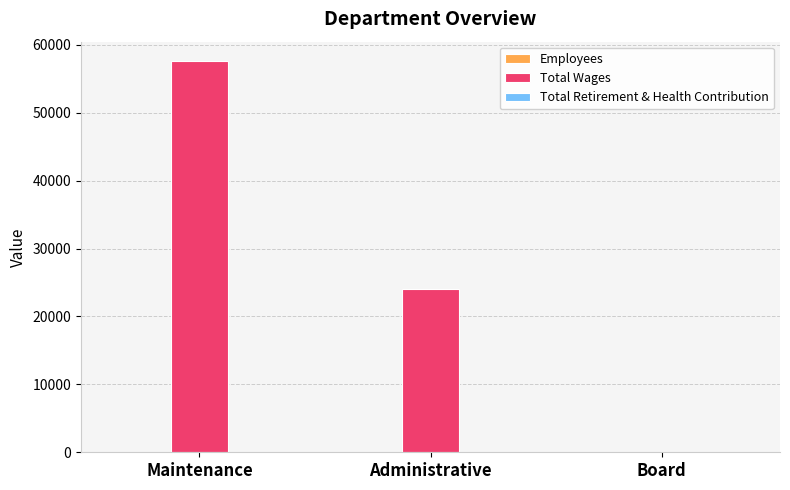

Which series has the largest total across all categories?

Total Wages